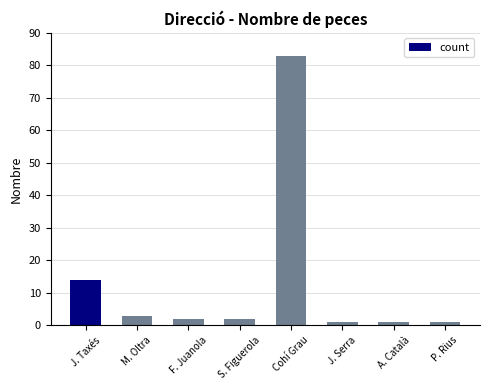

What is the difference between the maximum and second lowest values?

82